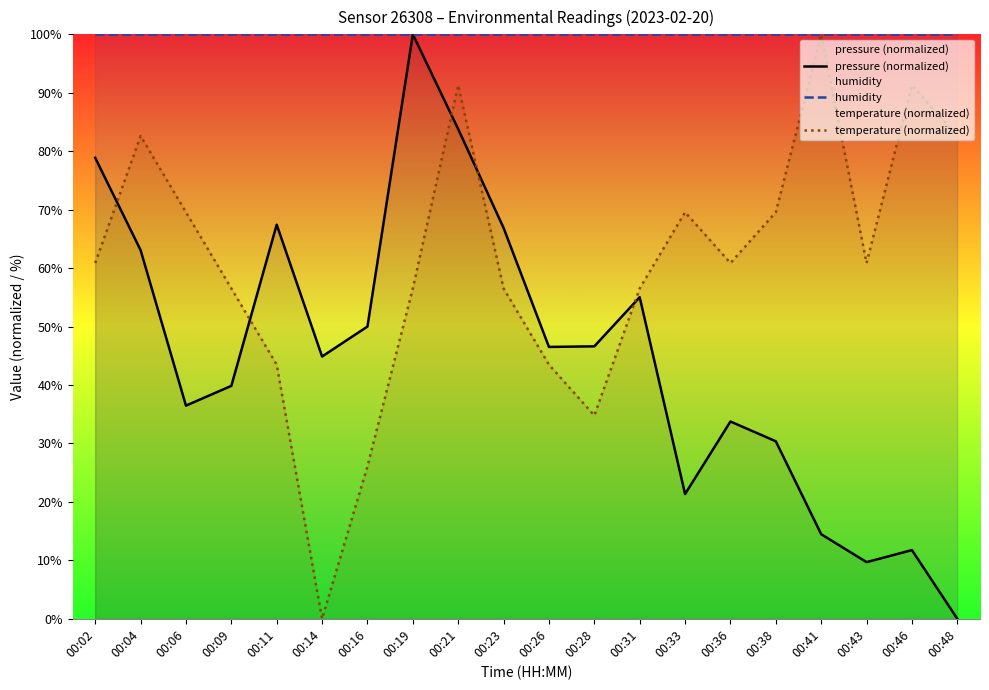

Which series has the largest total across all categories?

humidity